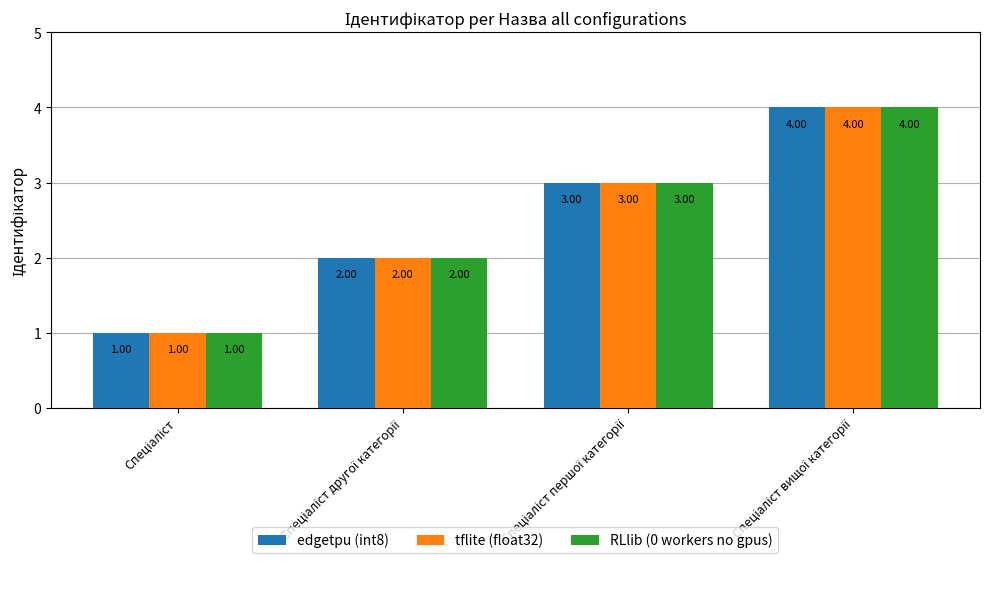

How many values in the edgetpu (int8) series are below 3?

2